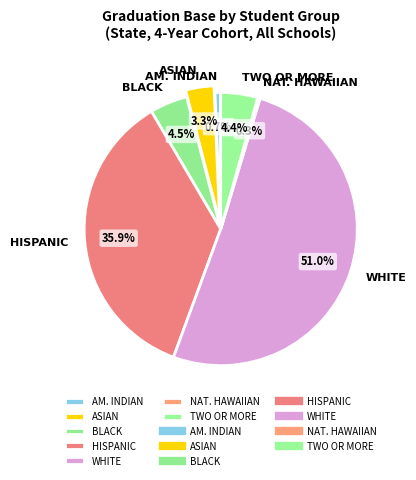

What percentage do BLACK and HISPANIC together represent?

40.4%